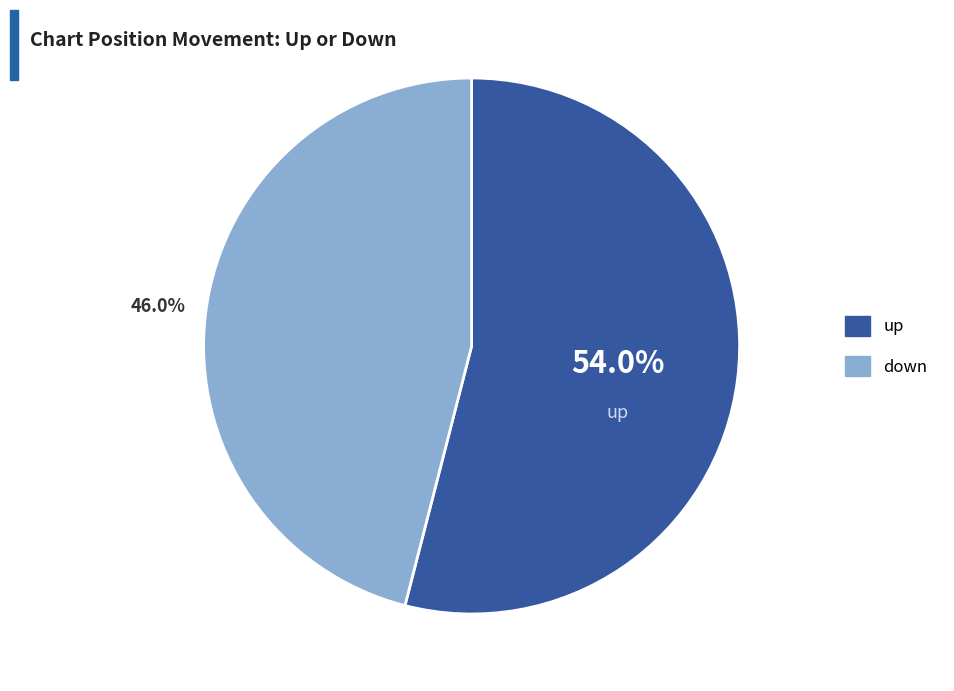

To the nearest percent, what percentage of the pie is up?

54%